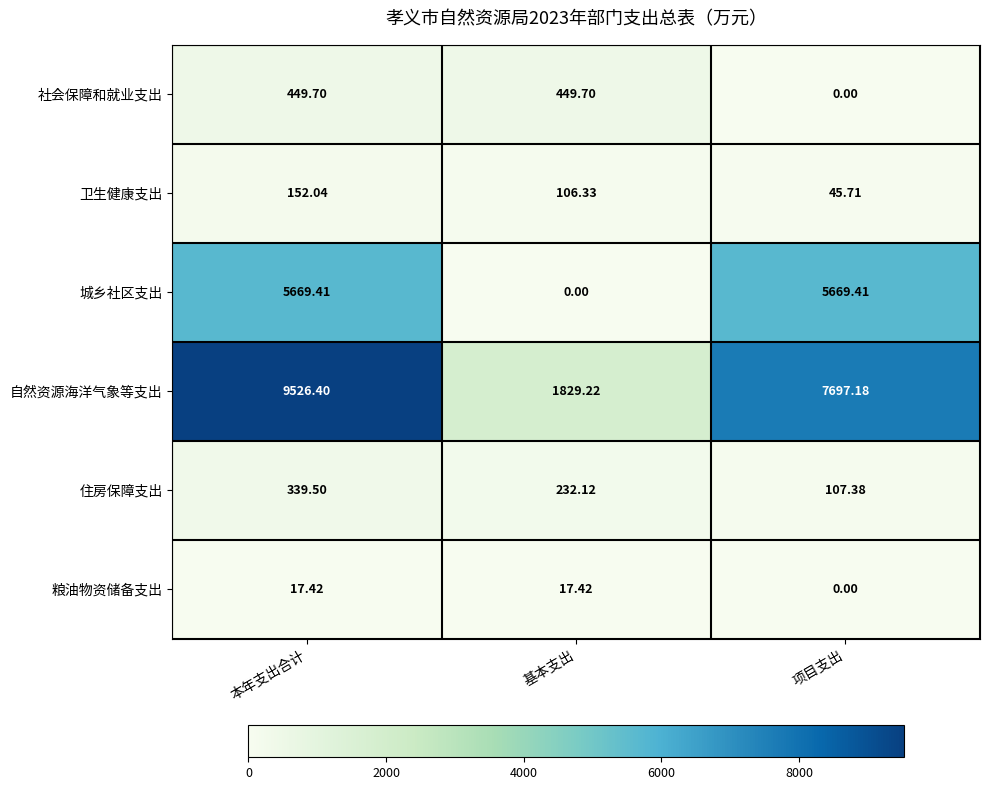

Which series has the widest spread of values?

自然资源海洋气象等支出